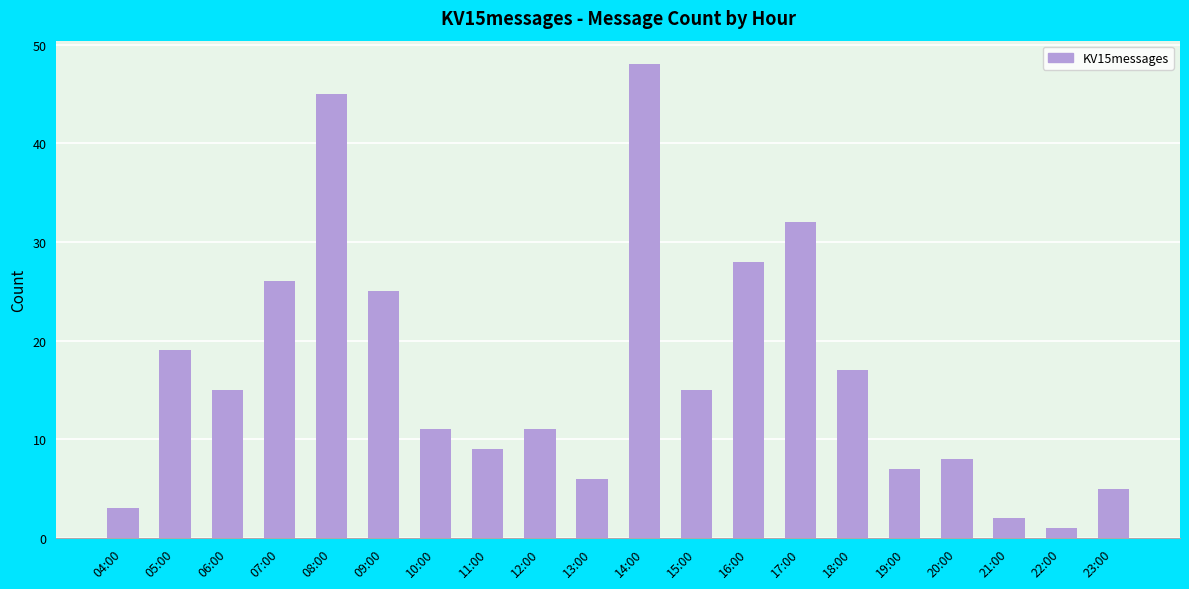

Does the chart contain any negative values?

No